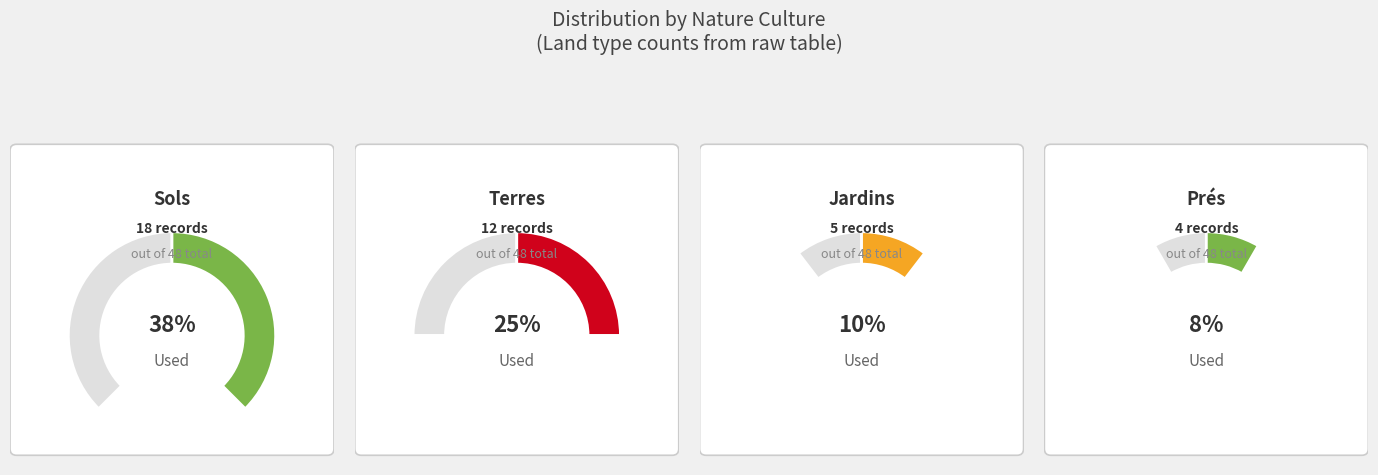

The jardins slice represents 10% of the pie. True or false?

True